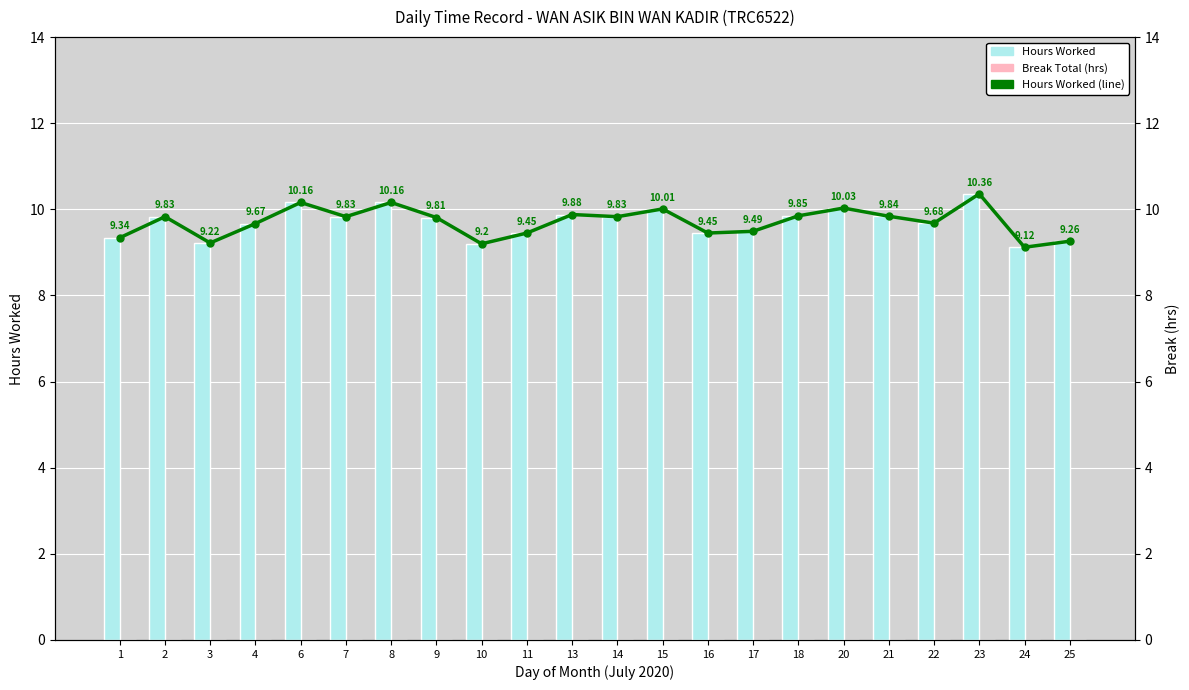

Is the value of Break Total (hrs) at 6 greater than the value of Hours Worked at 7?

No